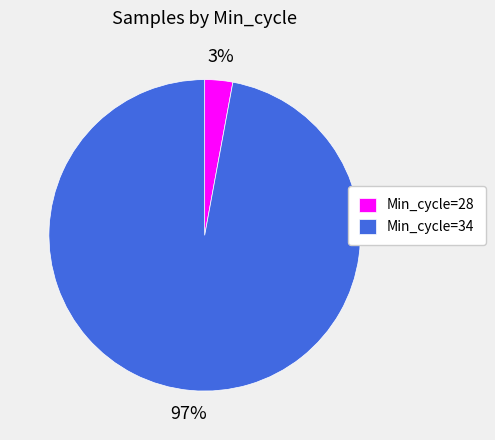

True or false: Min_cycle=34 accounts for 97% of the total.

True